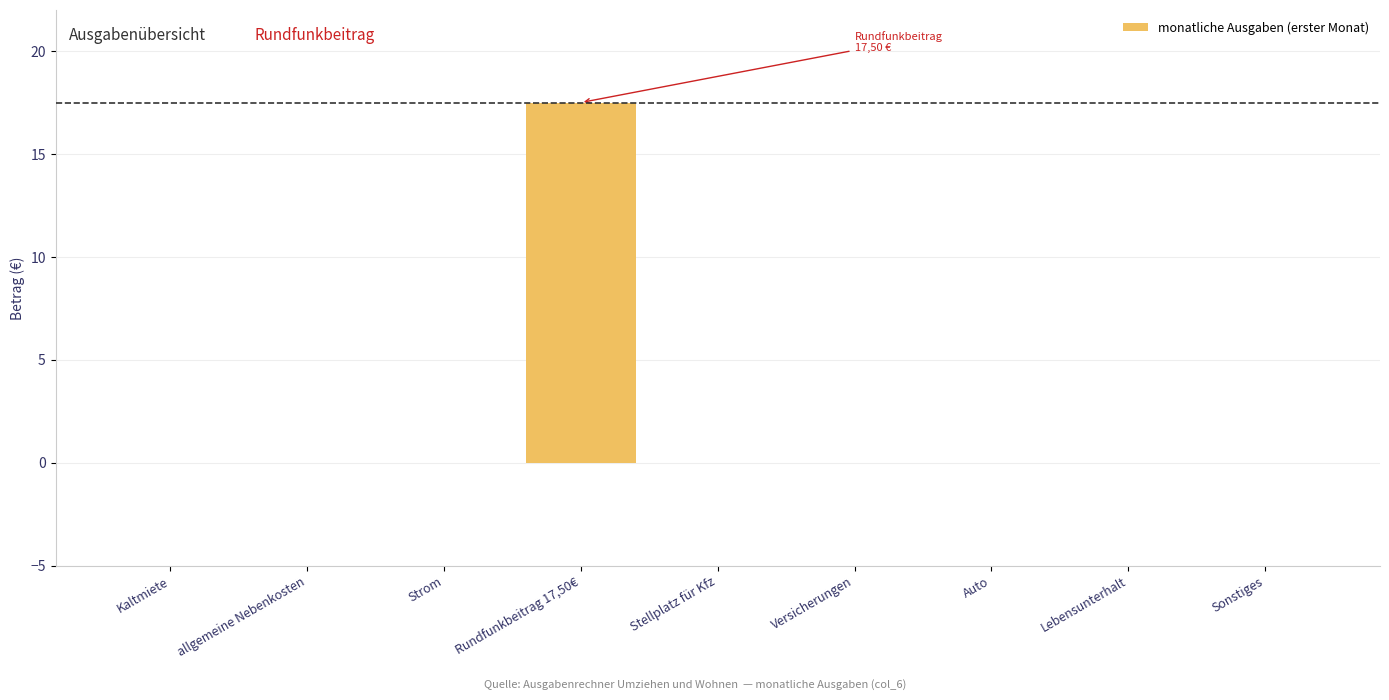

Reading right to left, extract all data points from this chart.

Sonstiges=0.0	Lebensunterhalt=0.0	Auto=0.0	Versicherungen=0.0	Stellplatz für Kfz=0.0	Rundfunkbeitrag 17,50€=17.5	Strom=0.0	allgemeine Nebenkosten=0.0	Kaltmiete=0.0